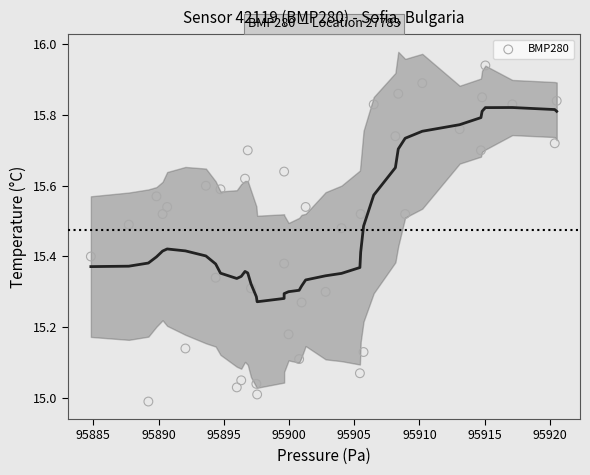

What is the range of X values (max minus min)?

35.7